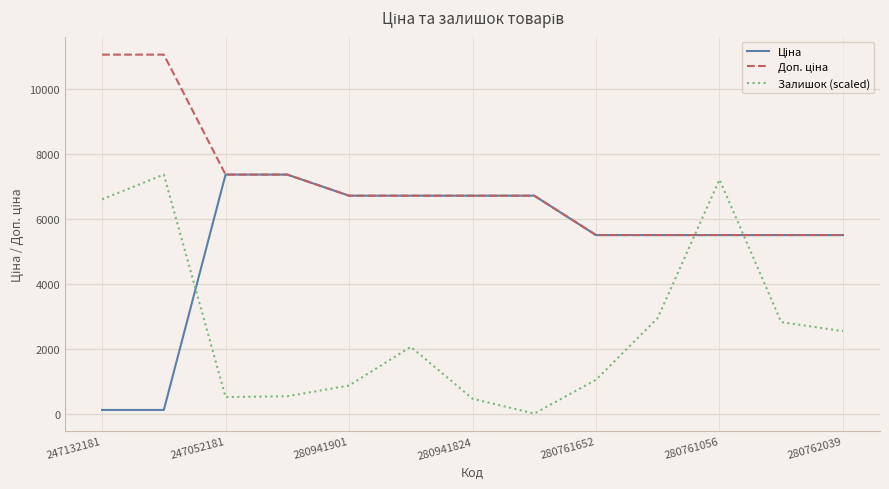

What is the maximum value shown in the chart?

11055.0